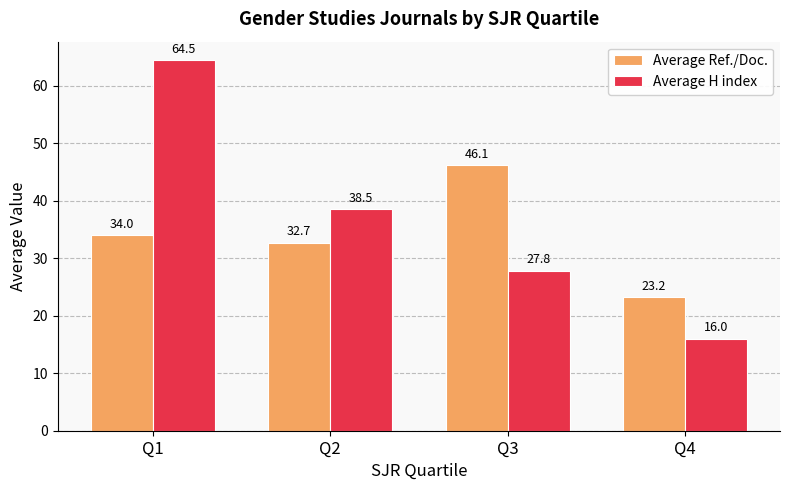

What are all the series names shown in the legend?

Average Ref./Doc., Average H index